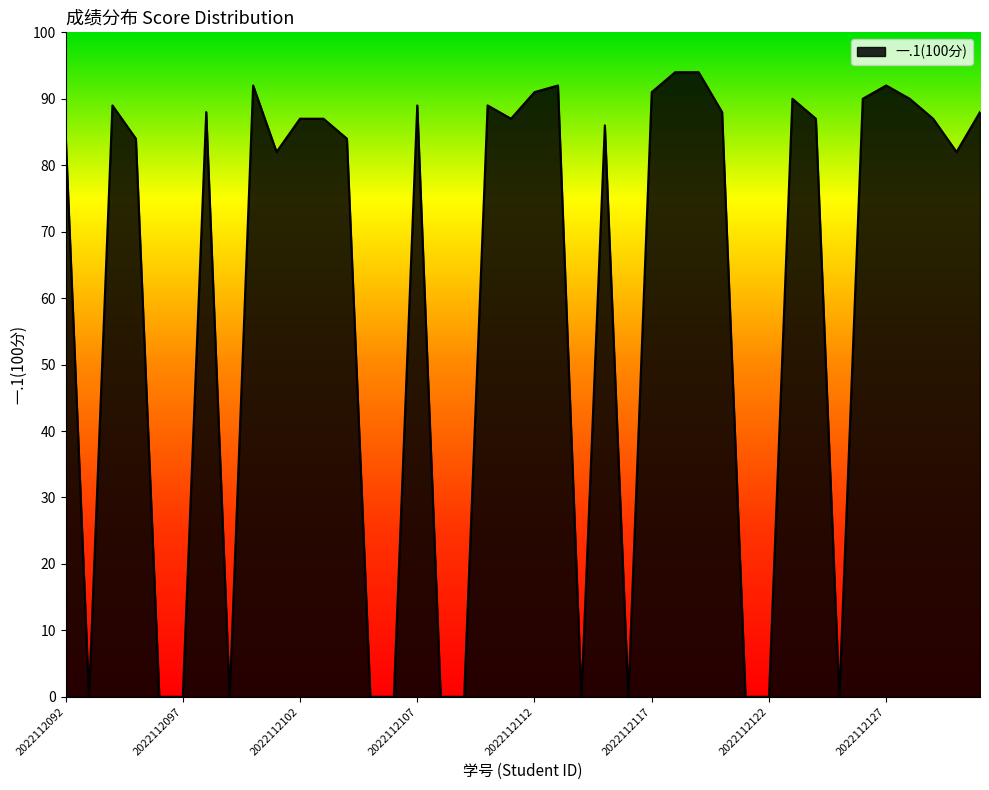

What is the greatest value displayed?

94